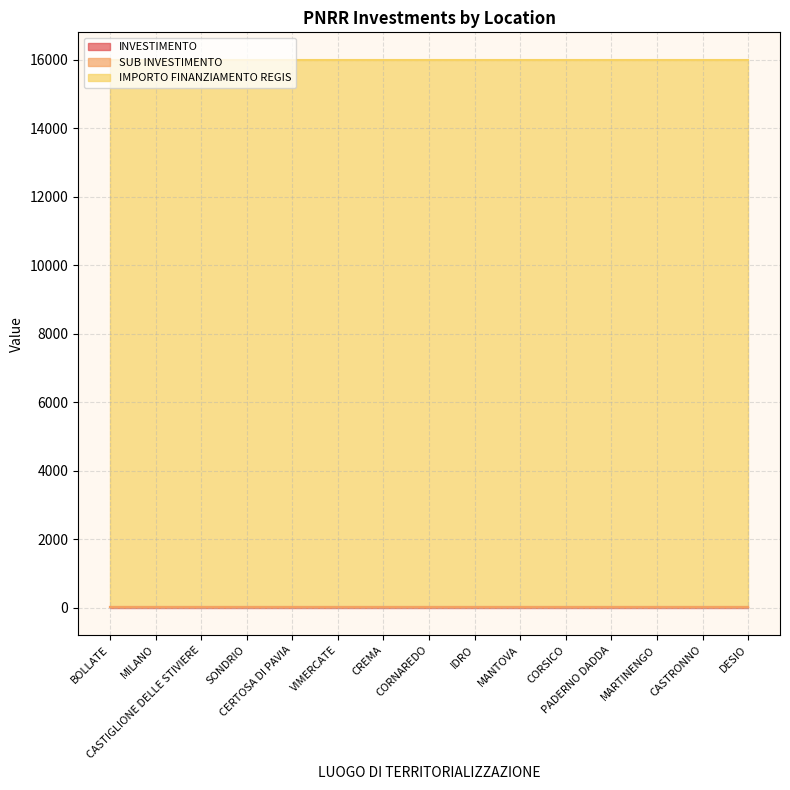

How many categories are shown in the chart?

15